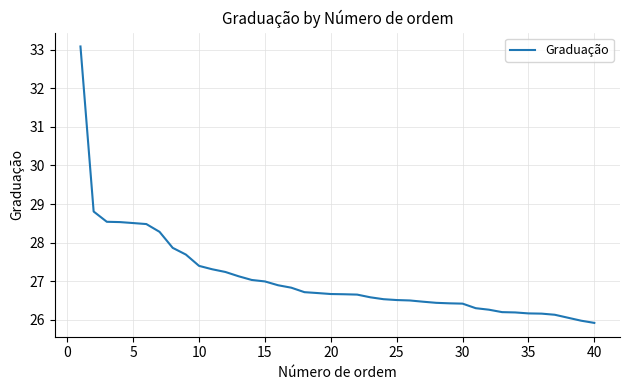

What is the difference between the maximum and minimum values?

7.2